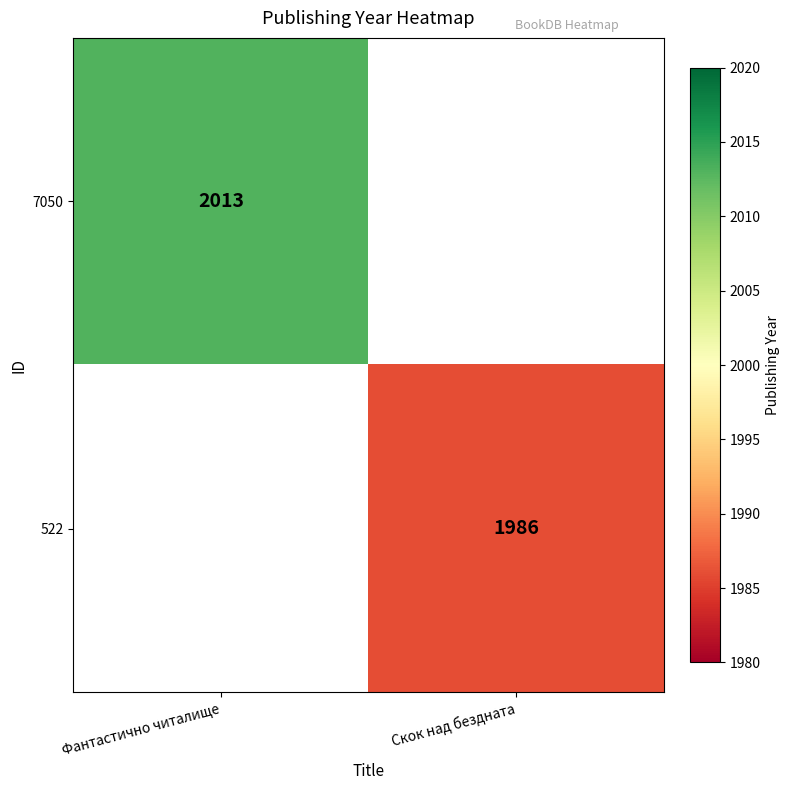

Is it true that 7050 equals 3553 at Фантастично читалище?

False